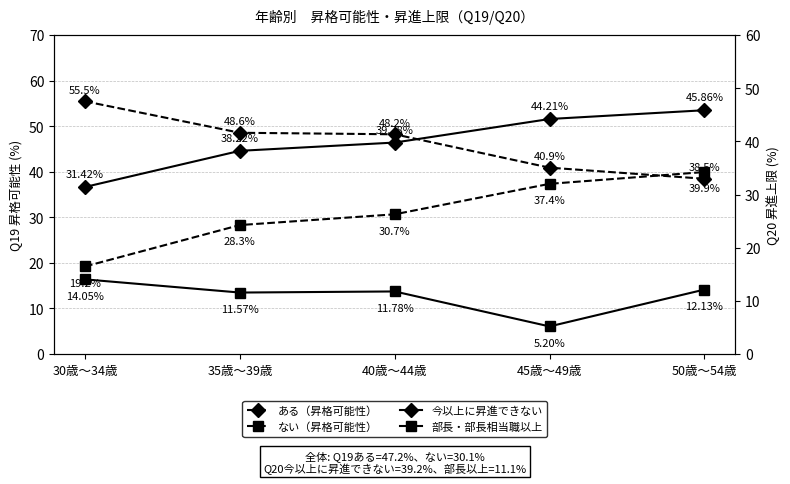

Where is ない（昇格可能性） nearest to the value 29?

35歳～39歳